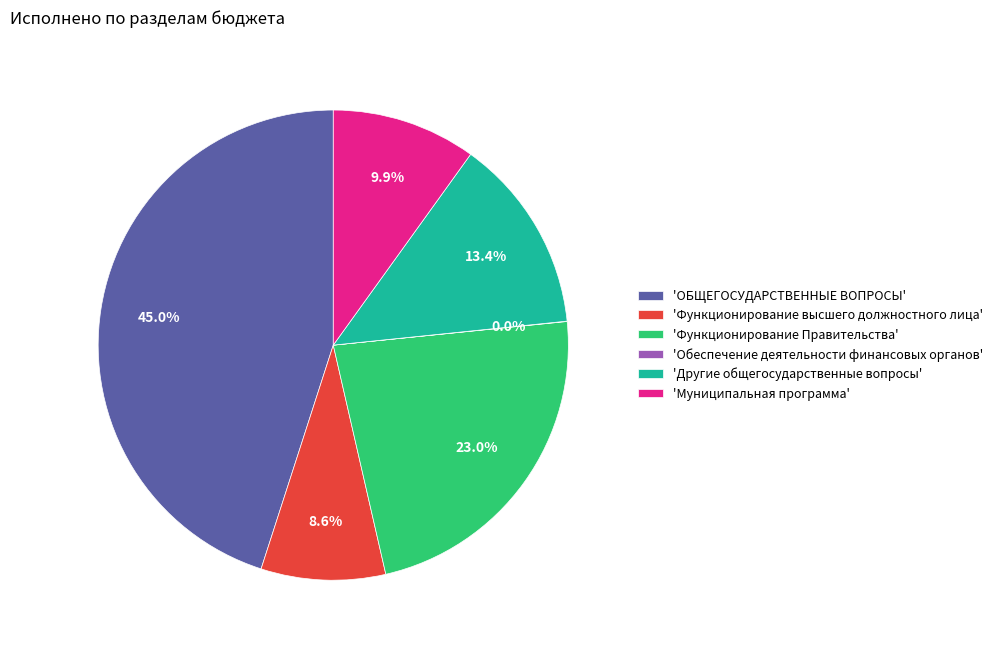

What is the largest slice in the pie chart?

'ОБЩЕГОСУДАРСТВЕННЫЕ ВОПРОСЫ'